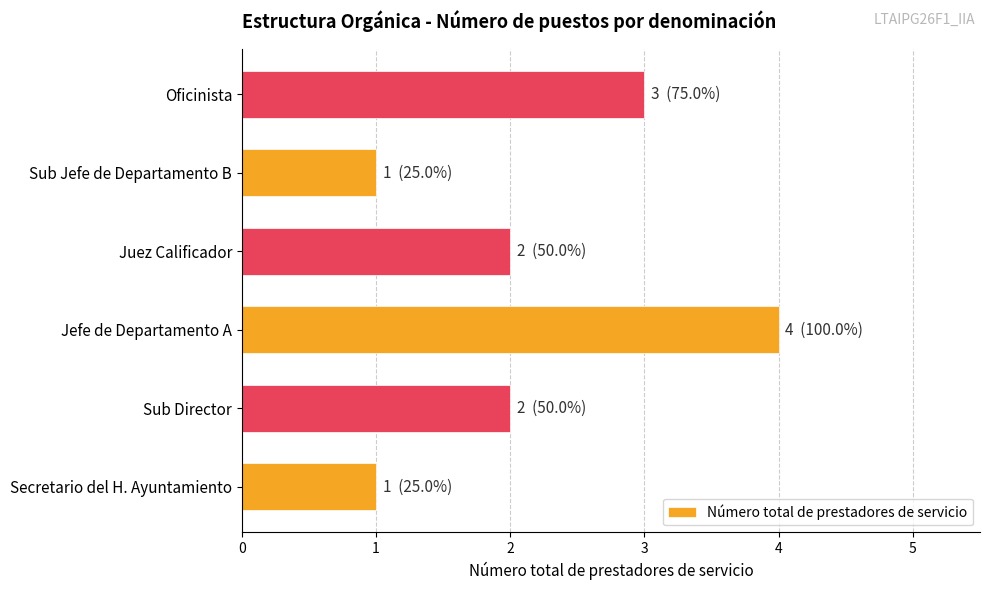

What is the difference between the maximum and minimum values?

3